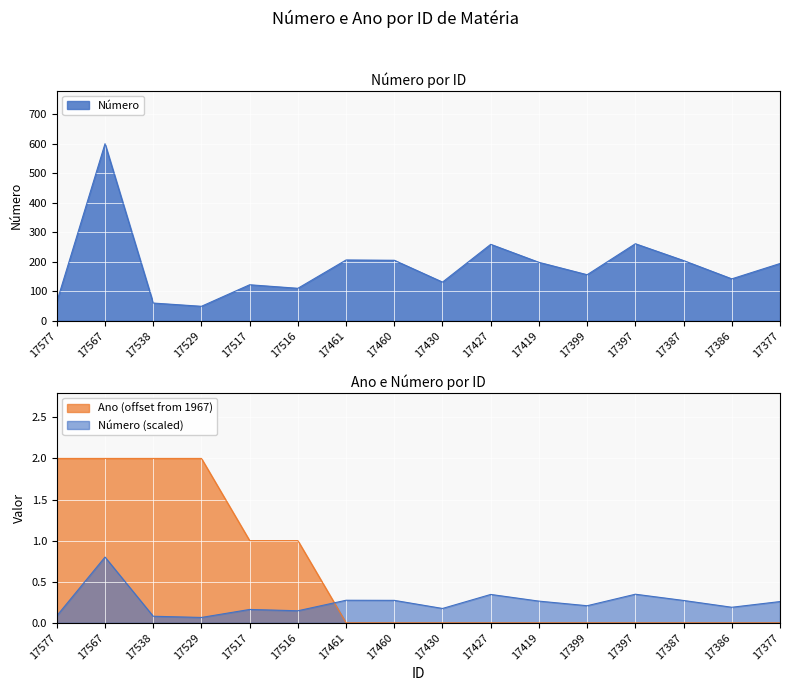

True or false: Número and Ano cross at least once.

False